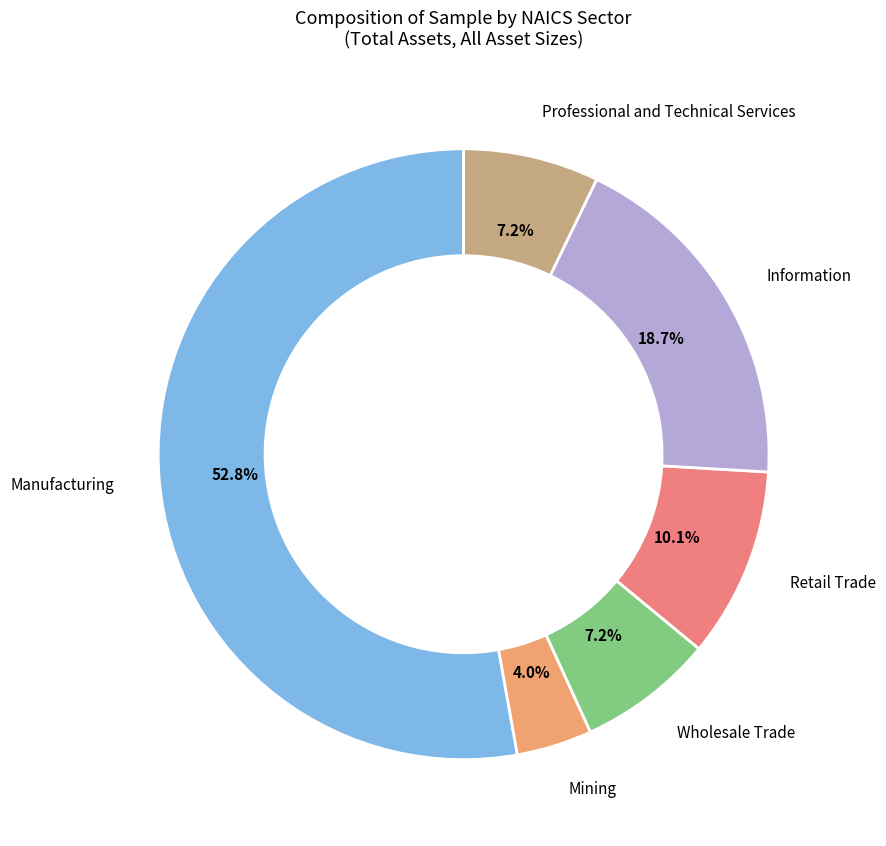

How many slices are in this pie chart?

6